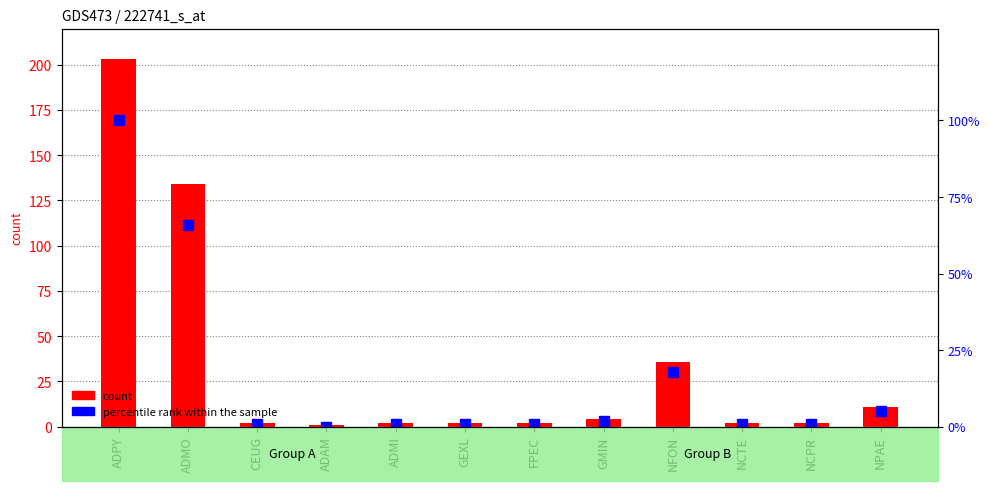

How many groups of bars are there?

12